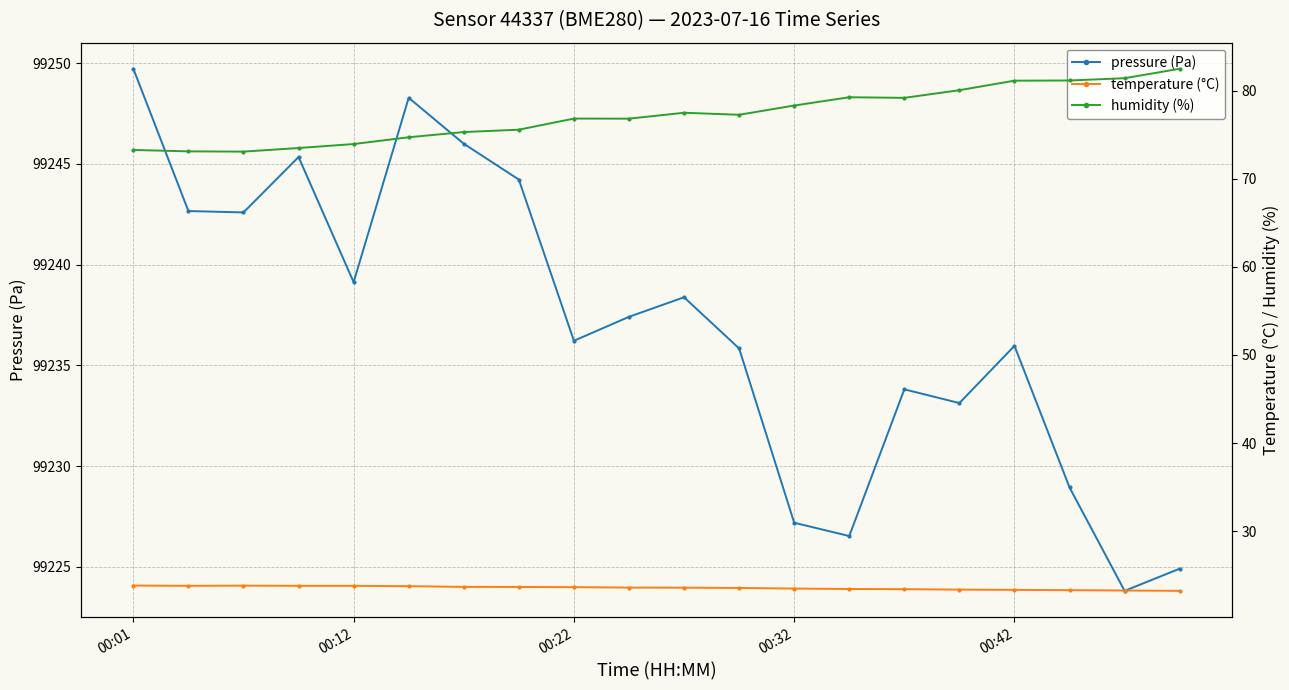

True or false: pressure (Pa) has more than 2 points higher than both neighbors.

True